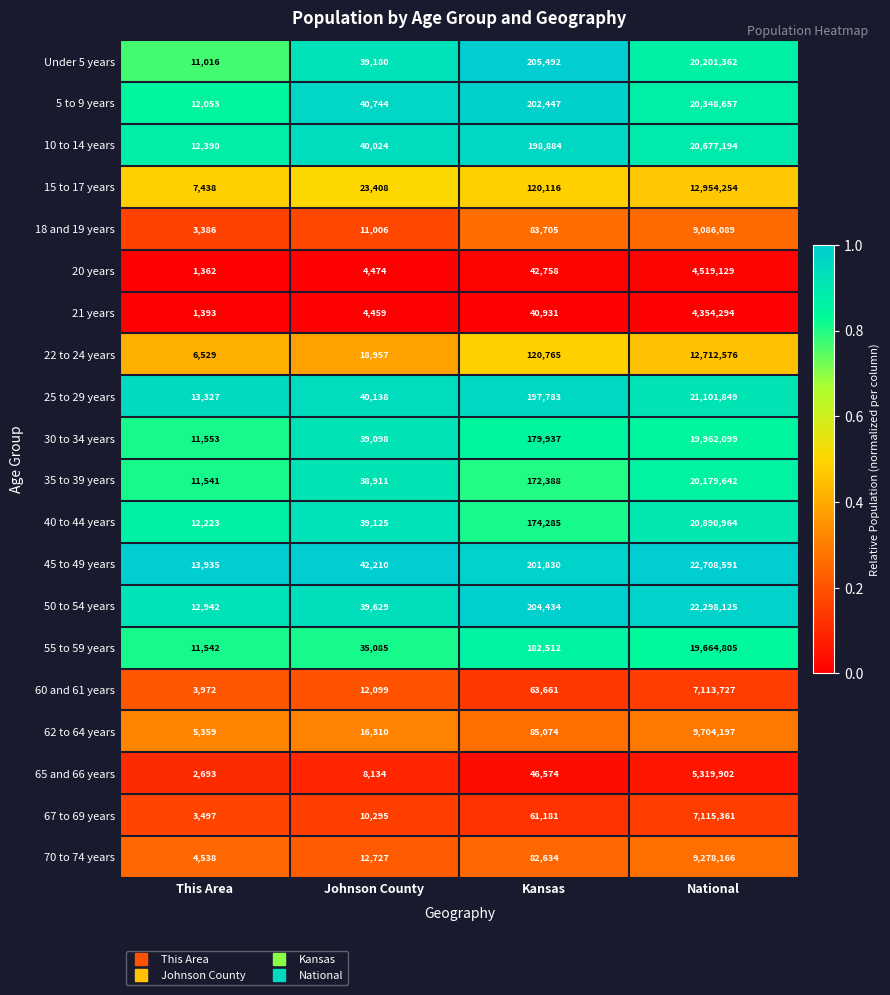

Where is 70 to 74 years nearest to the value 4641352?

Kansas